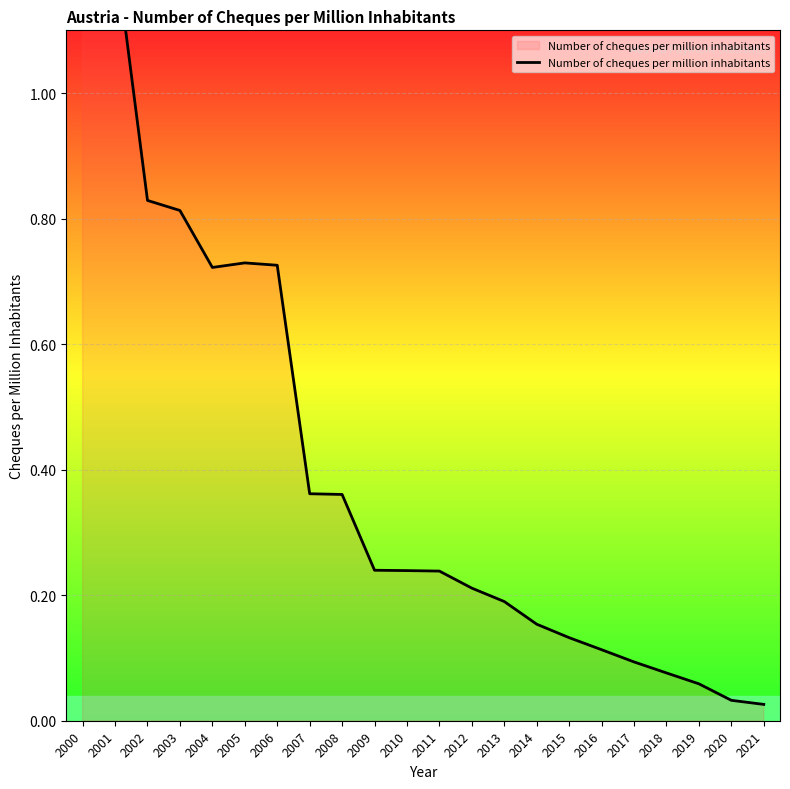

How many lines are shown in the chart?

1